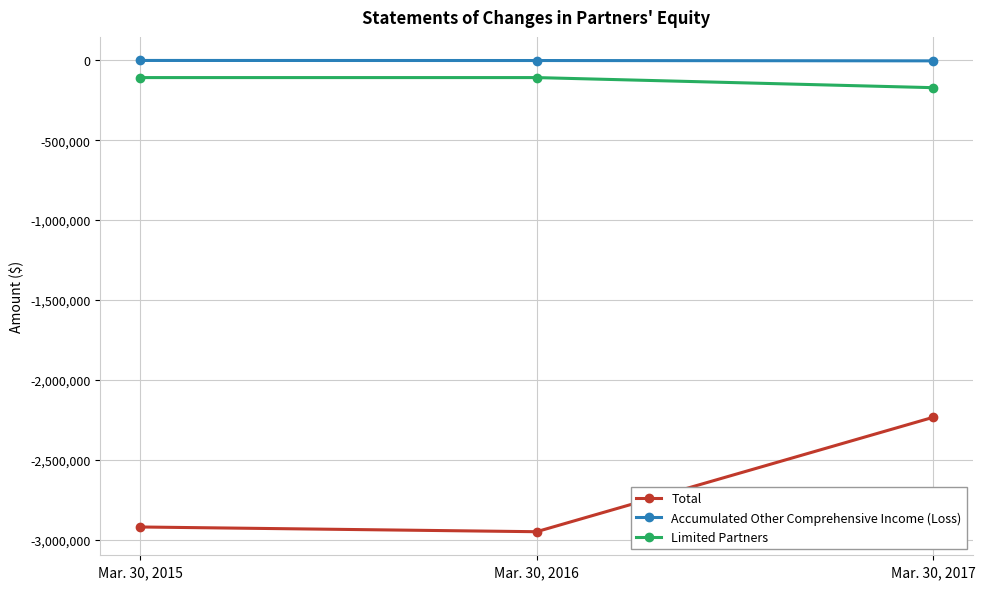

True or false: Limited Partners has a value of -107589 at Mar. 30, 2016.

True